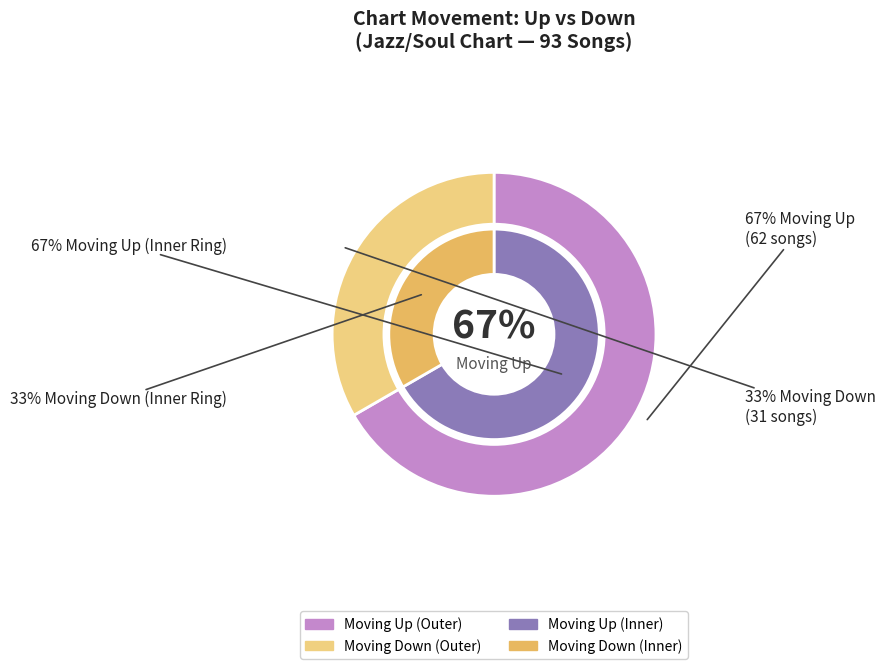

To the nearest percent, what is the average slice percentage?

50%